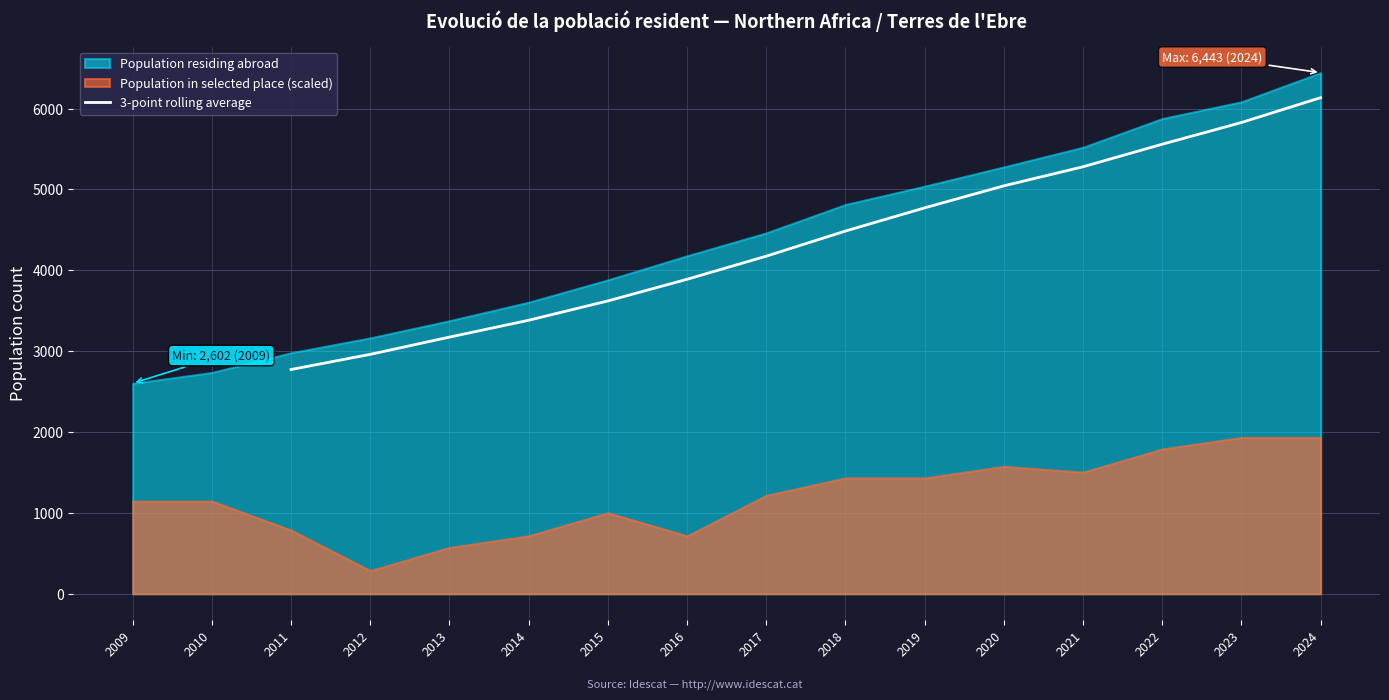

How many lines are shown in the chart?

1